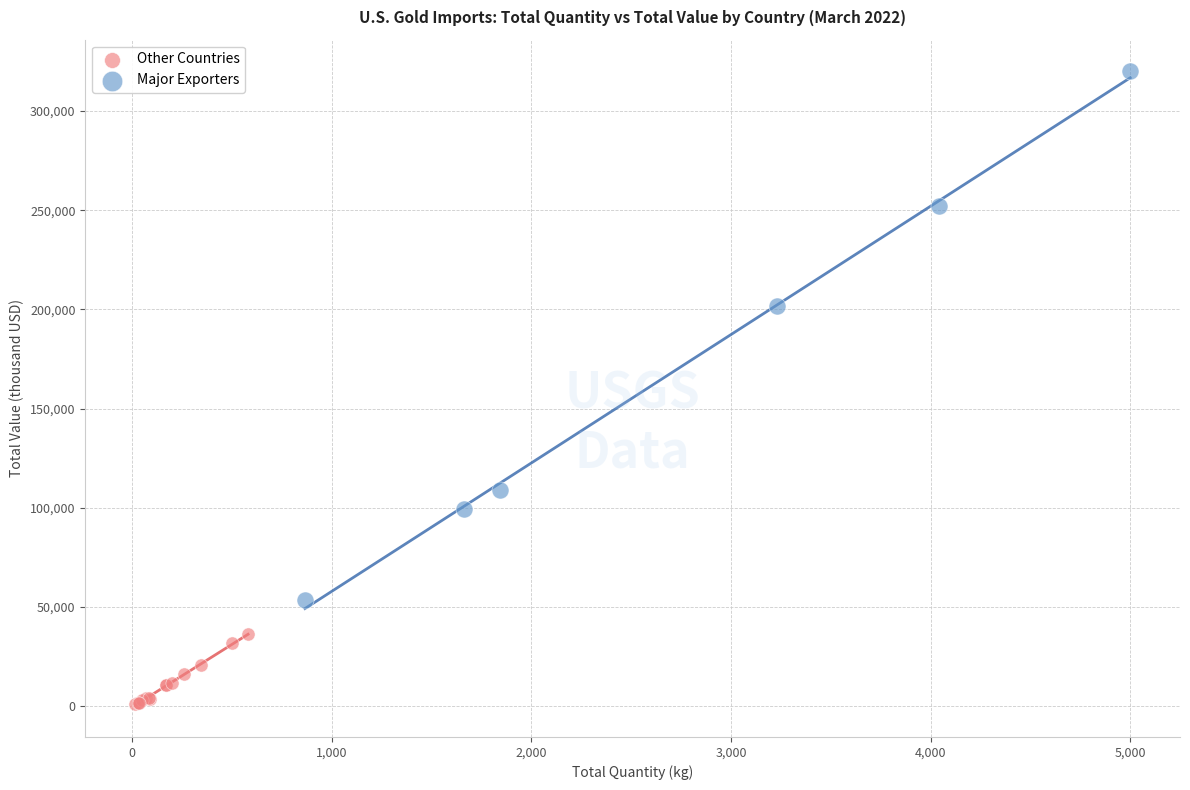

Which series has the widest spread of Y values?

Major Exporters